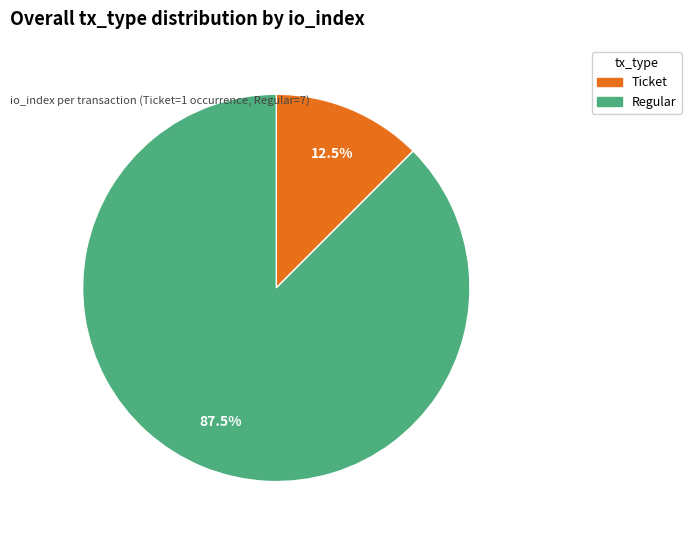

Is there any slice that represents more than half of the pie?

Yes